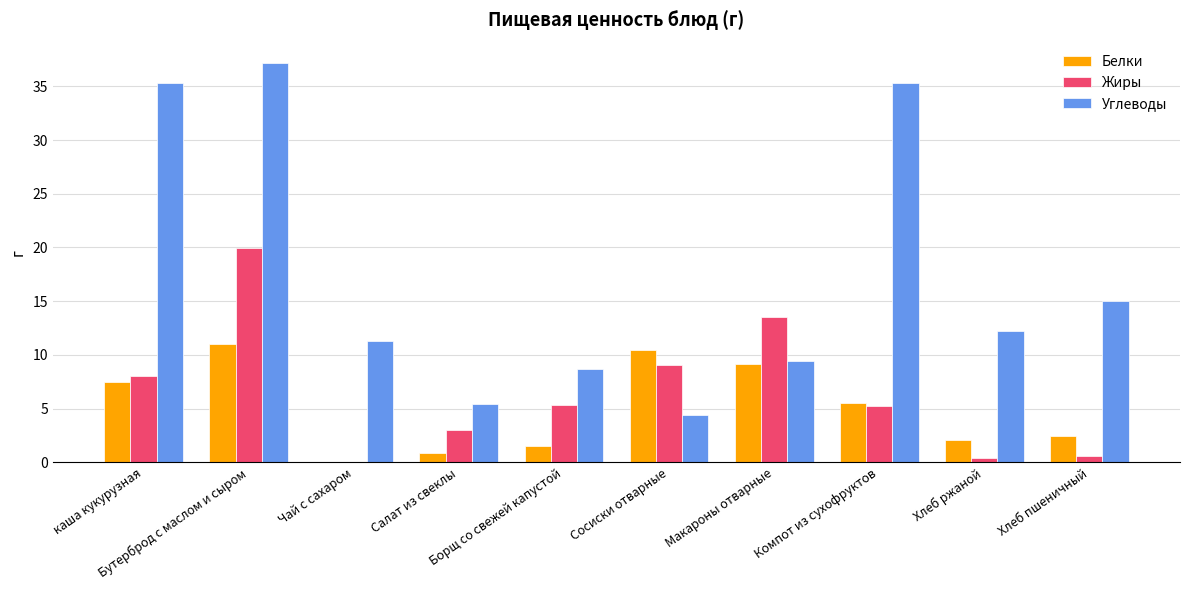

What is the sum of all Жиры values?

65.3